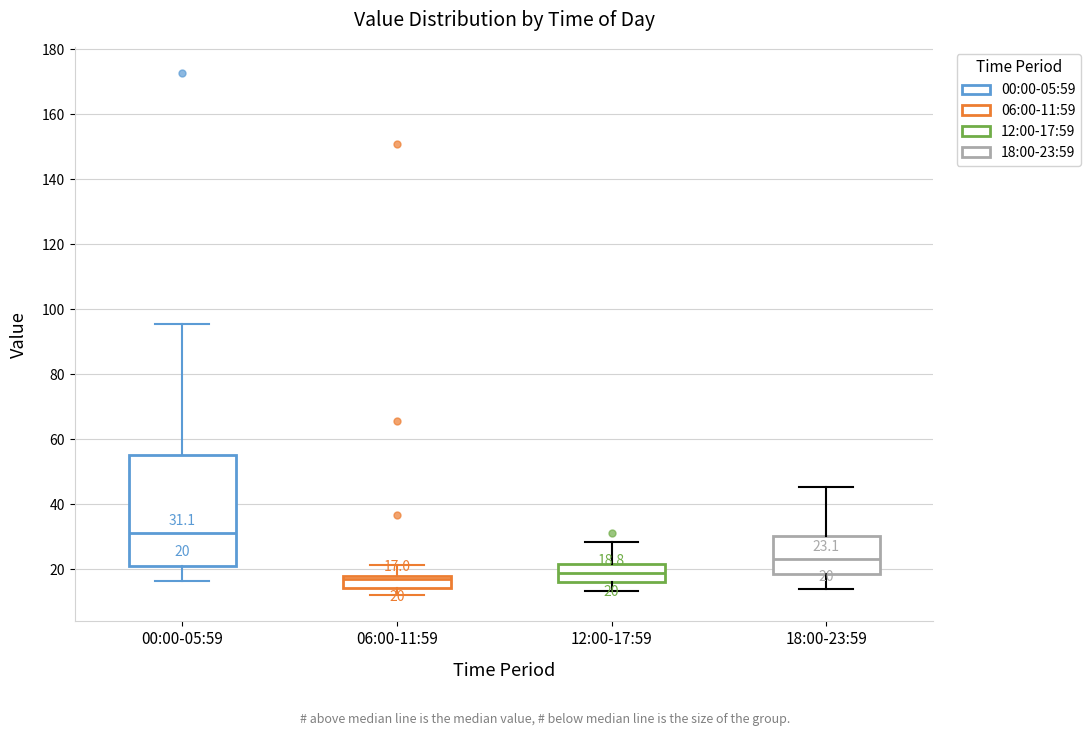

Comparing the boxes themselves (not the whiskers), which one is the tallest?

00:00-05:59